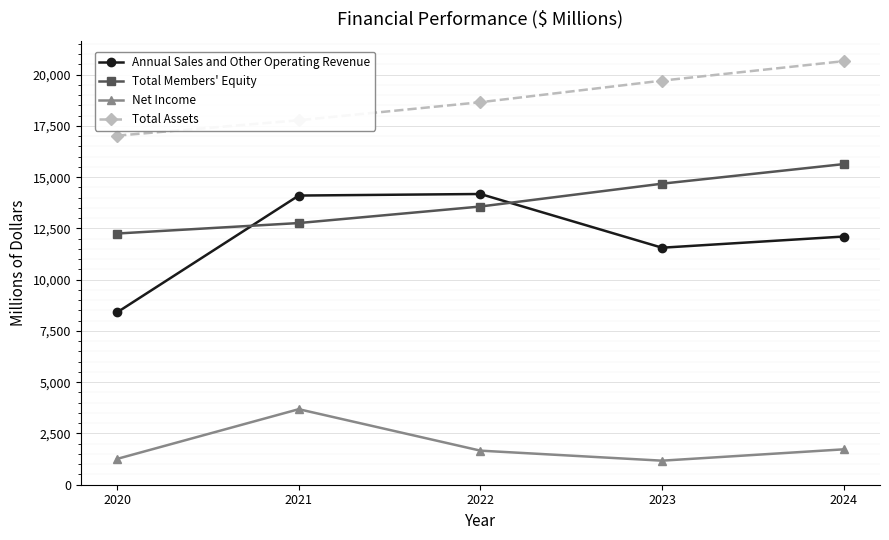

What is the sum of all Total Assets values?

93827